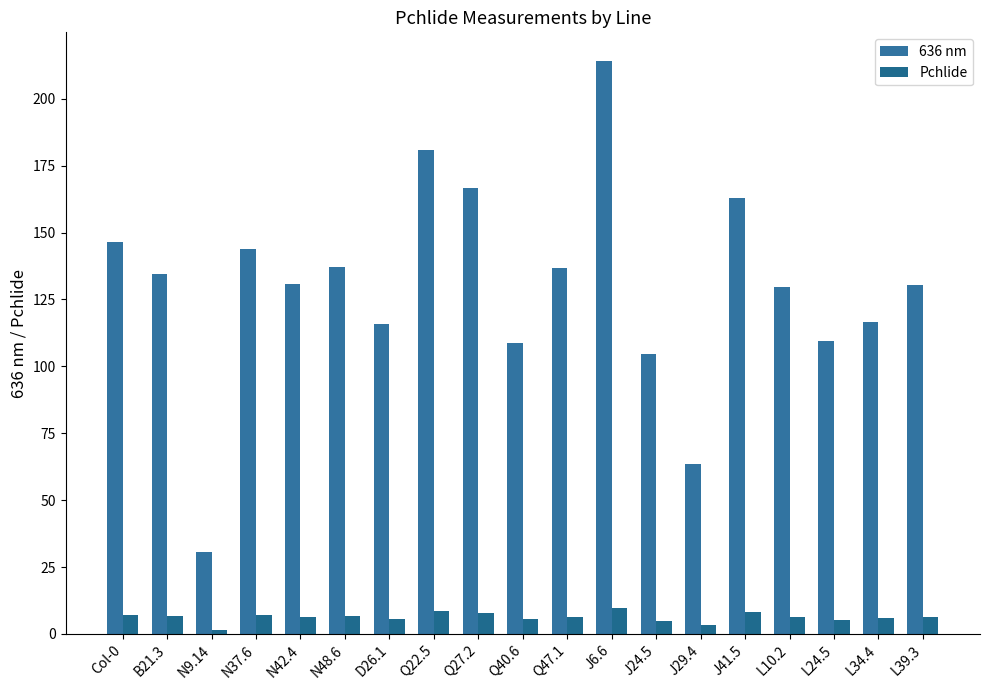

Which series changed the most between N42.4 and Q27.2?

636 nm